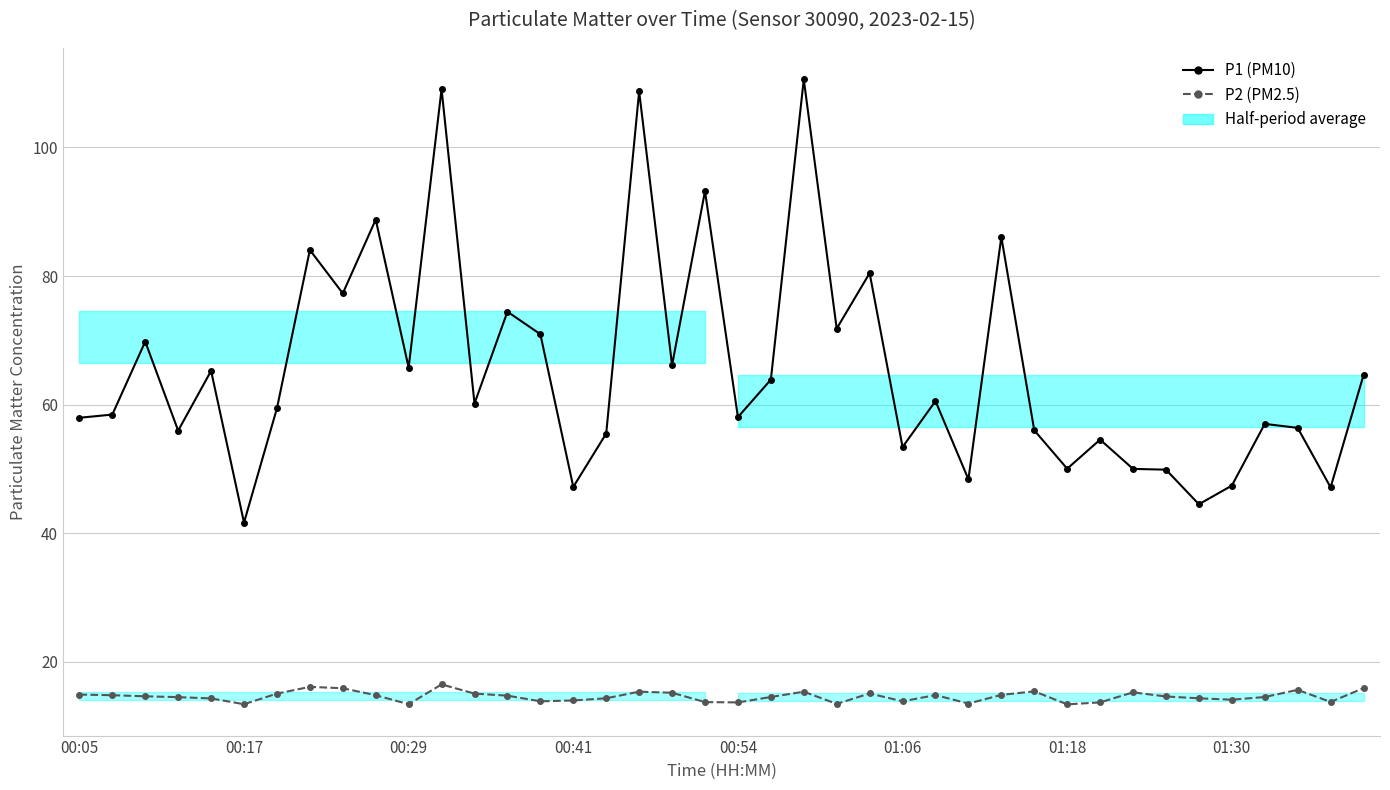

Rank the categories by P2 (PM2.5) value from highest to lowest.

11, 01:30, 39, 8, 37, 29, 17, 22, 32, 18, 24, 01:18, 12, 00:05, 28, 26, 00:17, 9, 13, 00:29, 33, 21, 36, 00:41, 16, 34, 00:54, 35, 15, 14, 25, 38, 19, 20, 31, 27, 23, 01:06, 10, 30